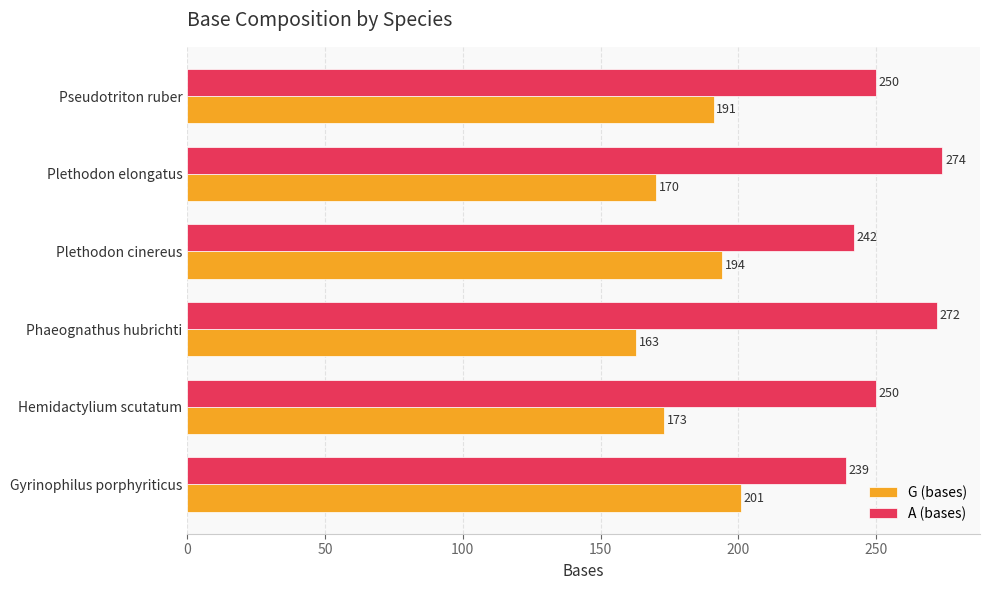

At Pseudotriton ruber, list the series in order from largest to smallest.

A (bases), G (bases)